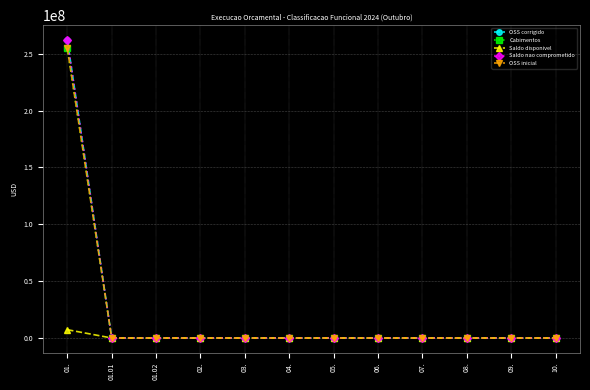

Reading left to right, what are all the values shown in this chart?

OSS corrigido: 262104547.0	0.0	0.0	0.0	0.0	0.0	0.0	0.0	0.0	0.0	0.0	0.0
Cabimentos: 254795707.0	0.0	0.0	0.0	0.0	0.0	0.0	0.0	0.0	0.0	0.0	0.0
Saldo disponivel: 7308840.0	0.0	0.0	0.0	0.0	0.0	0.0	0.0	0.0	0.0	0.0	0.0
Saldo nao comprometido: 262104547.0	0.0	0.0	0.0	0.0	0.0	0.0	0.0	0.0	0.0	0.0	0.0
OSS inicial: 254795707.0	0.0	0.0	0.0	0.0	0.0	0.0	0.0	0.0	0.0	0.0	0.0